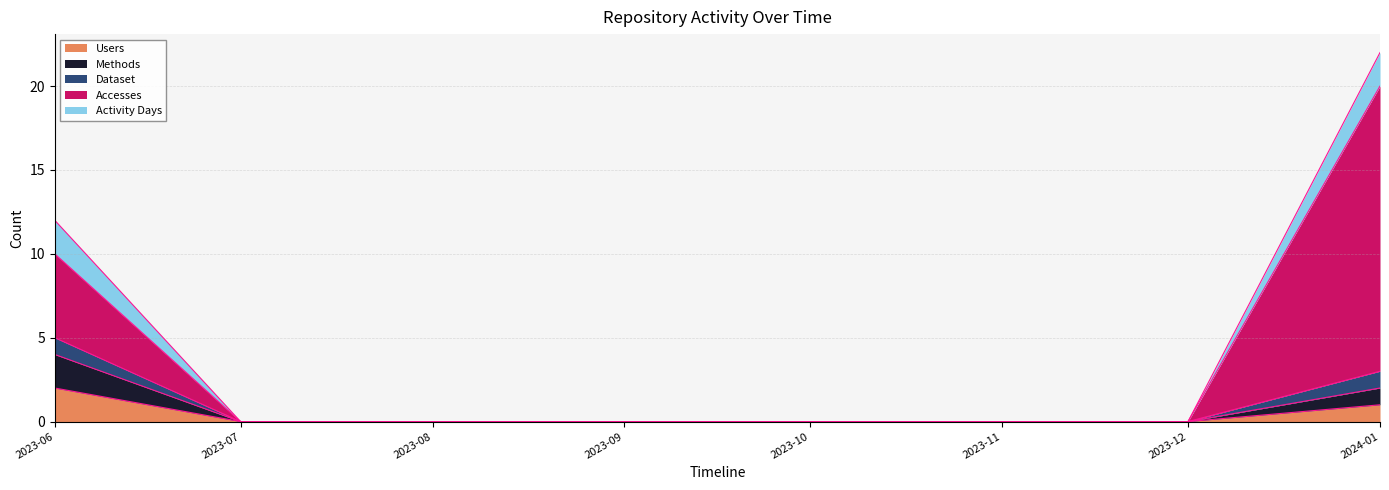

True or false: Accesses and Users intersect in this chart.

False